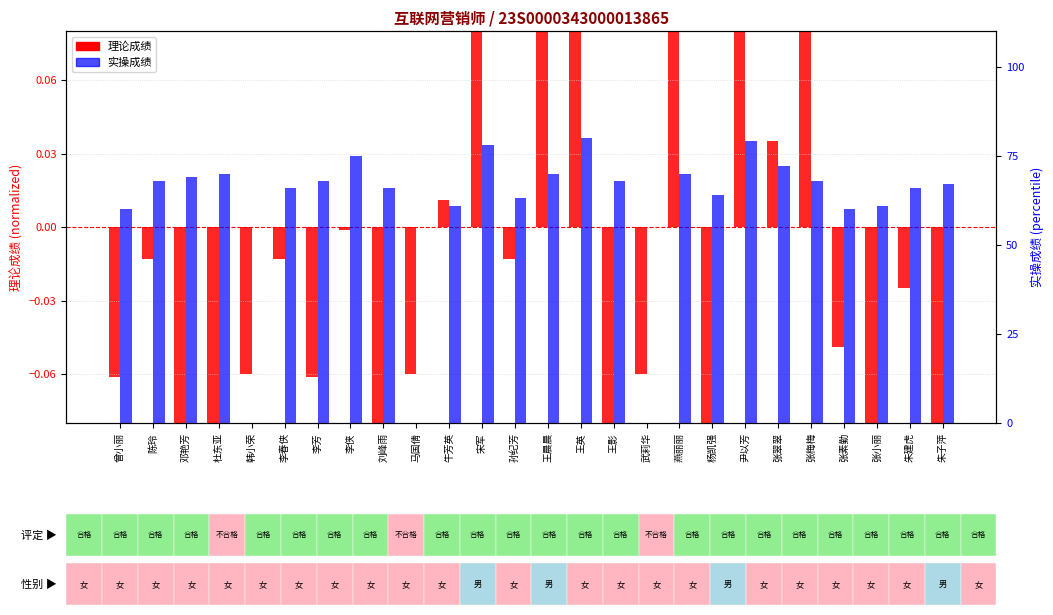

Which series has the largest total across all categories?

实操成绩